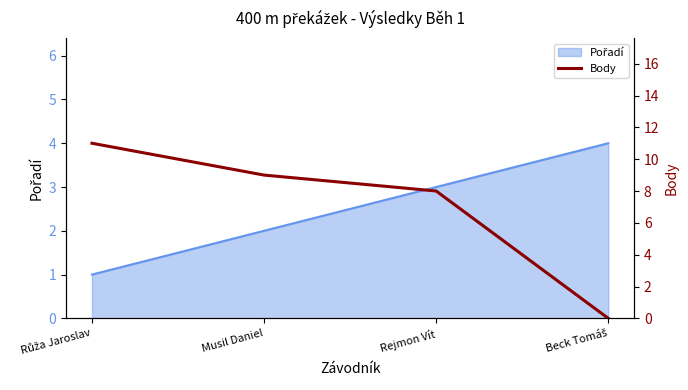

How many lines are shown in the chart?

1